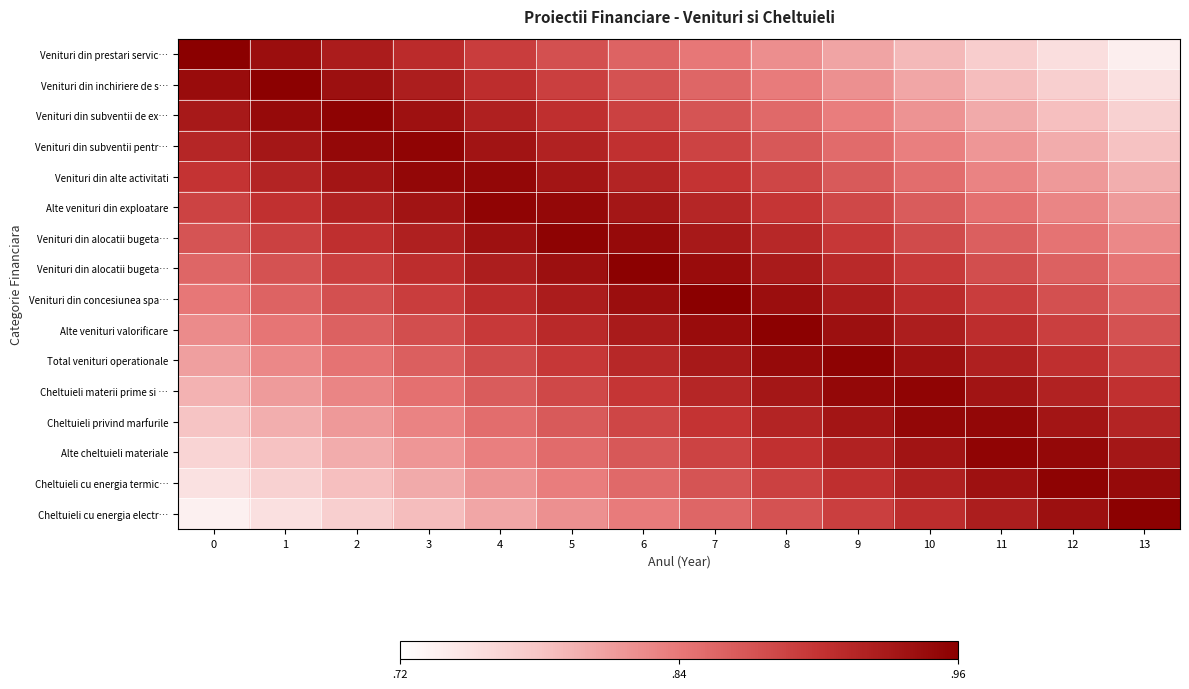

What is the spread (max minus min) of values at 2?

0.2